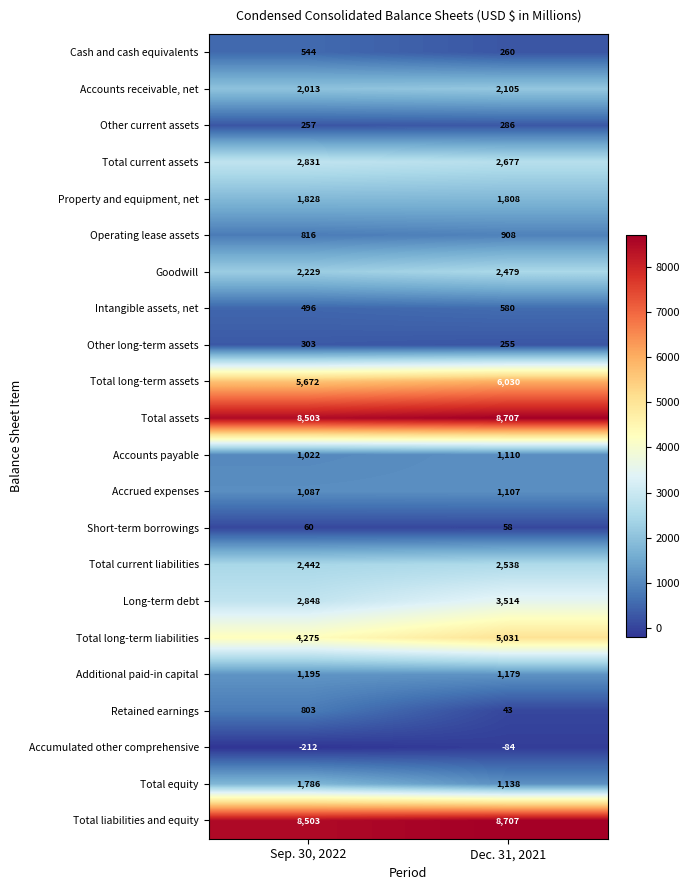

At which category is the sum across all series the highest?

Dec. 31, 2021